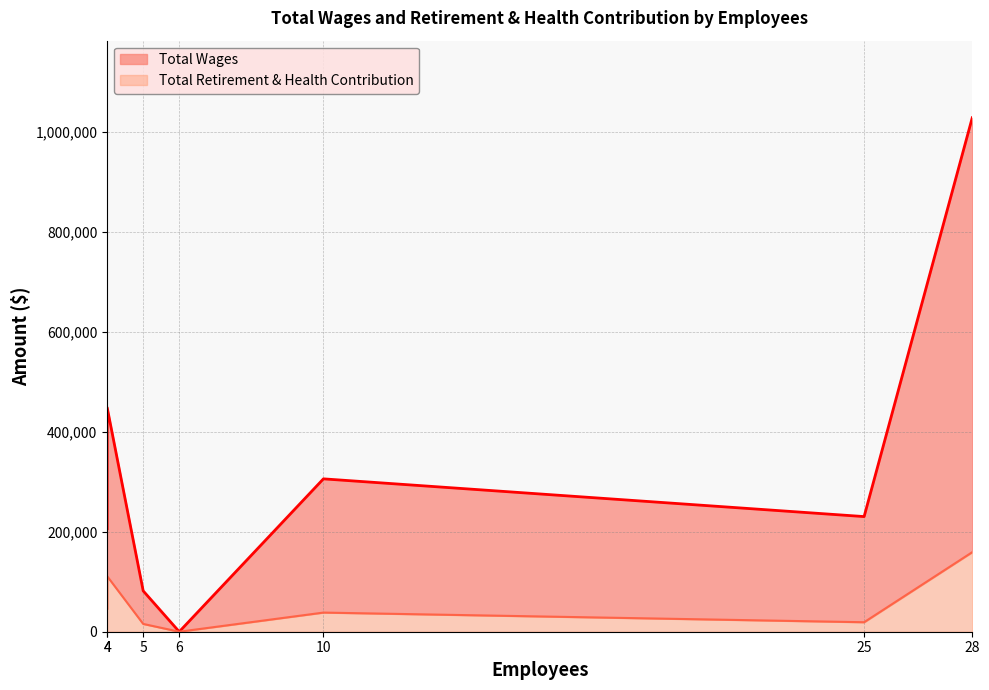

True or false: Total Retirement & Health Contribution and Total Wages intersect in this chart.

False